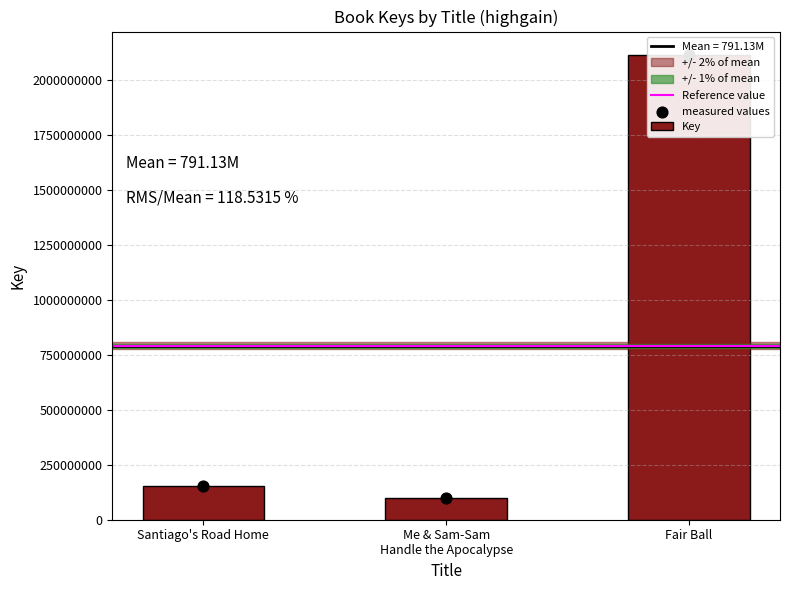

Which has a higher value, Fair Ball or Santiago's Road Home?

Fair Ball